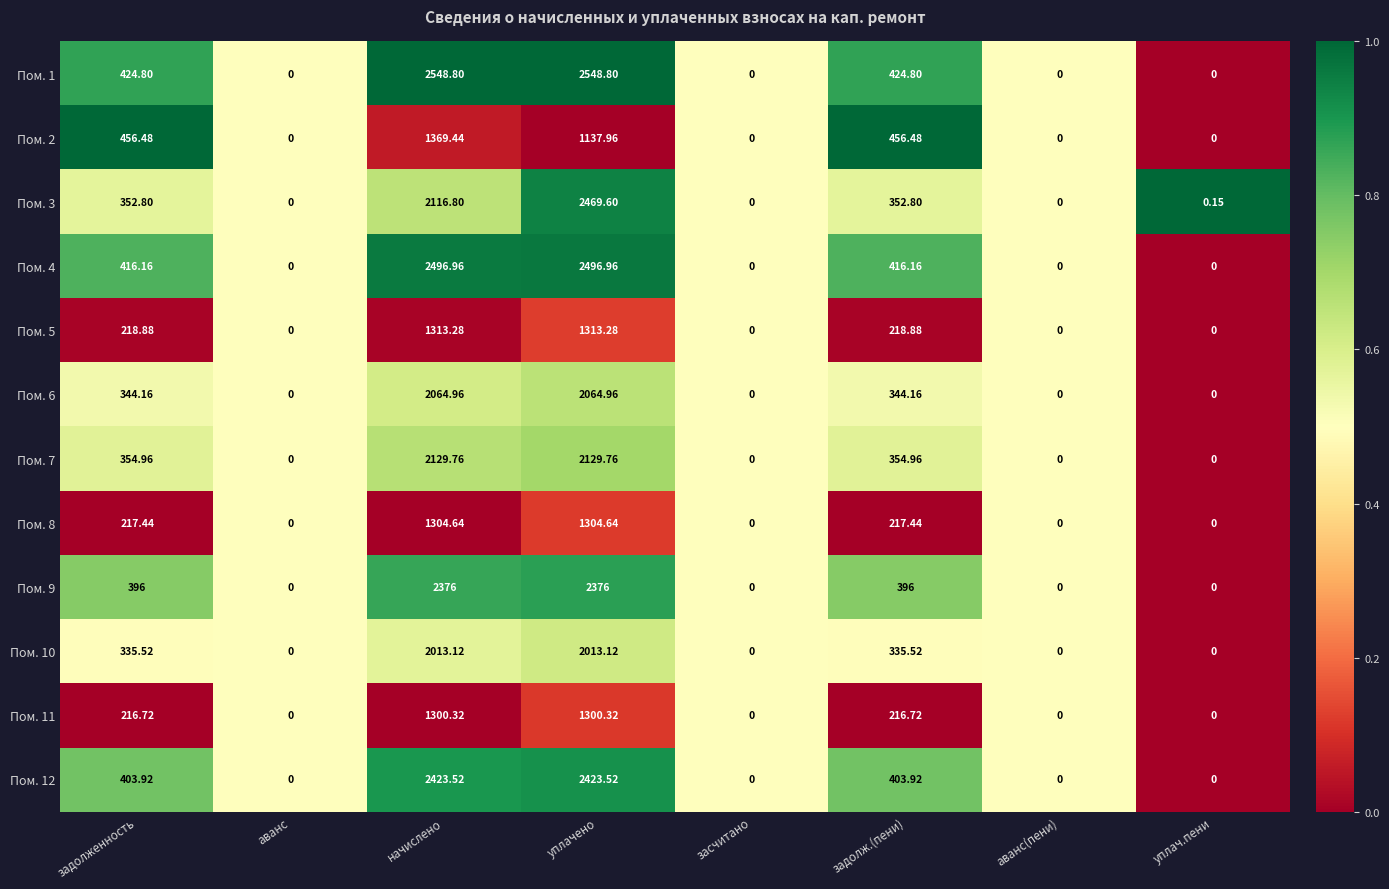

At which label does Пом. 1 first exceed 424?

задолженность